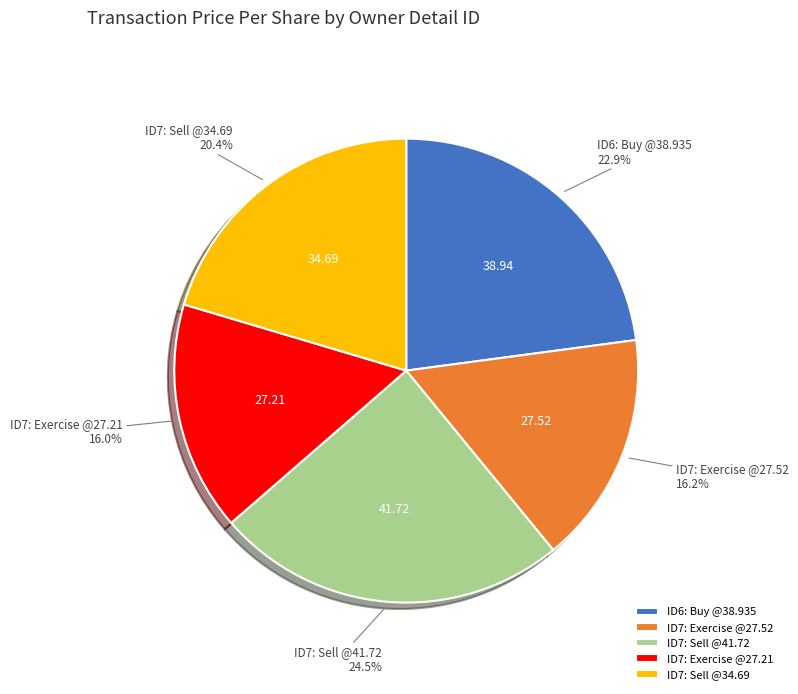

Which has a higher value, ID7: Exercise @27.21 or ID6: Buy @38.935?

ID6: Buy @38.935